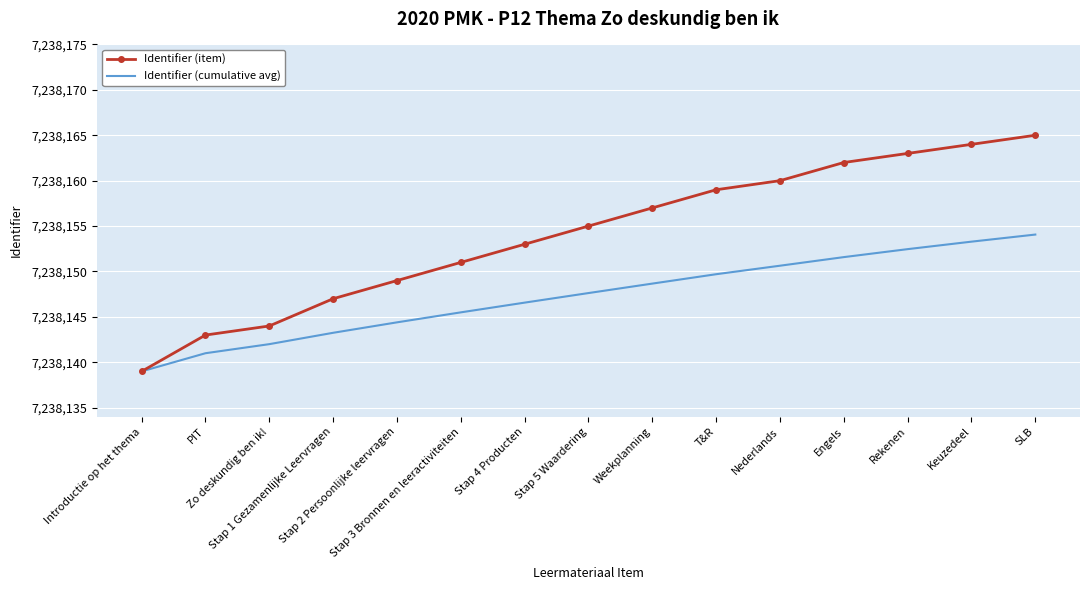

Is it true that Identifier (cumulative avg) equals 11515817.5 at PIT?

False